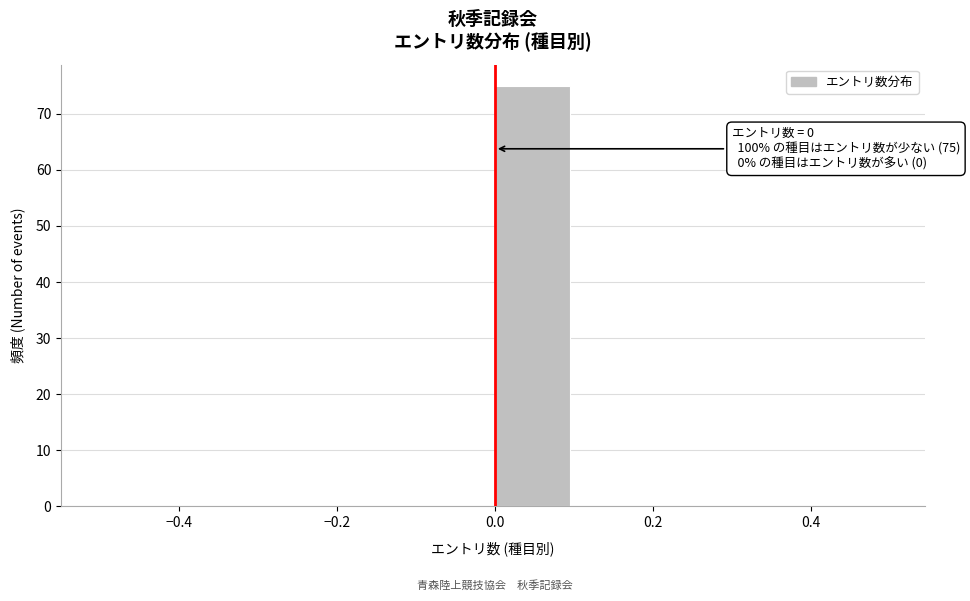

Which range on the x-axis has the tallest bar?

0.0 to 0.1